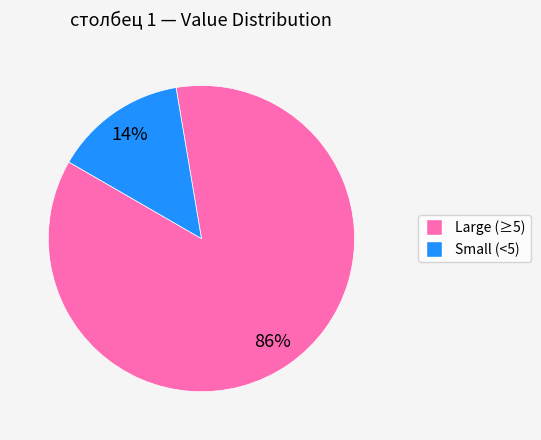

To the nearest percent, what is the average slice percentage?

50%